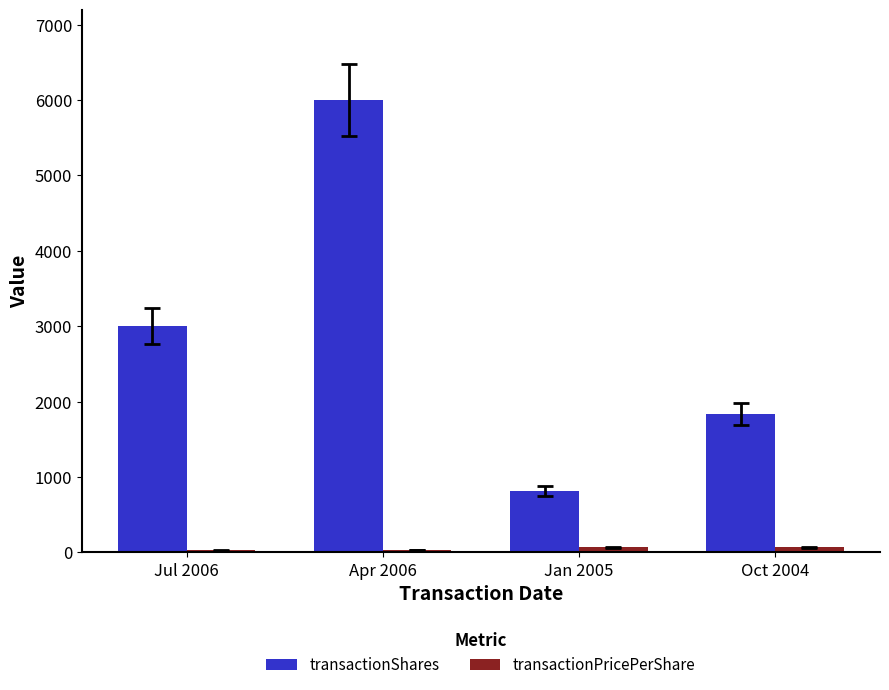

What is the lowest value of the transactionShares series?

819.0